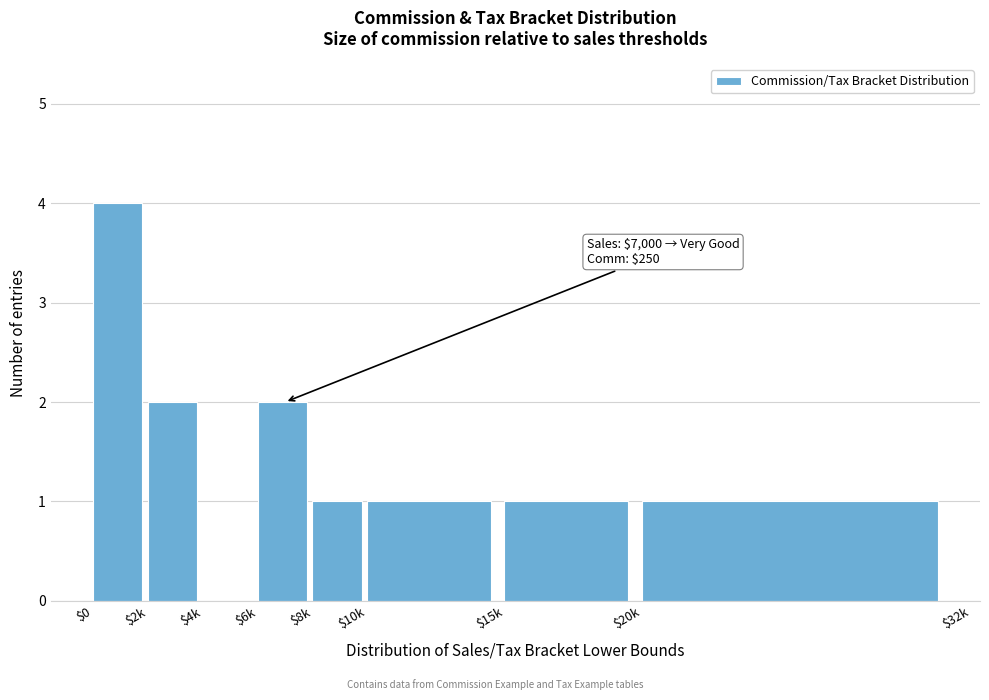

Which category has the highest value across all series?

$0